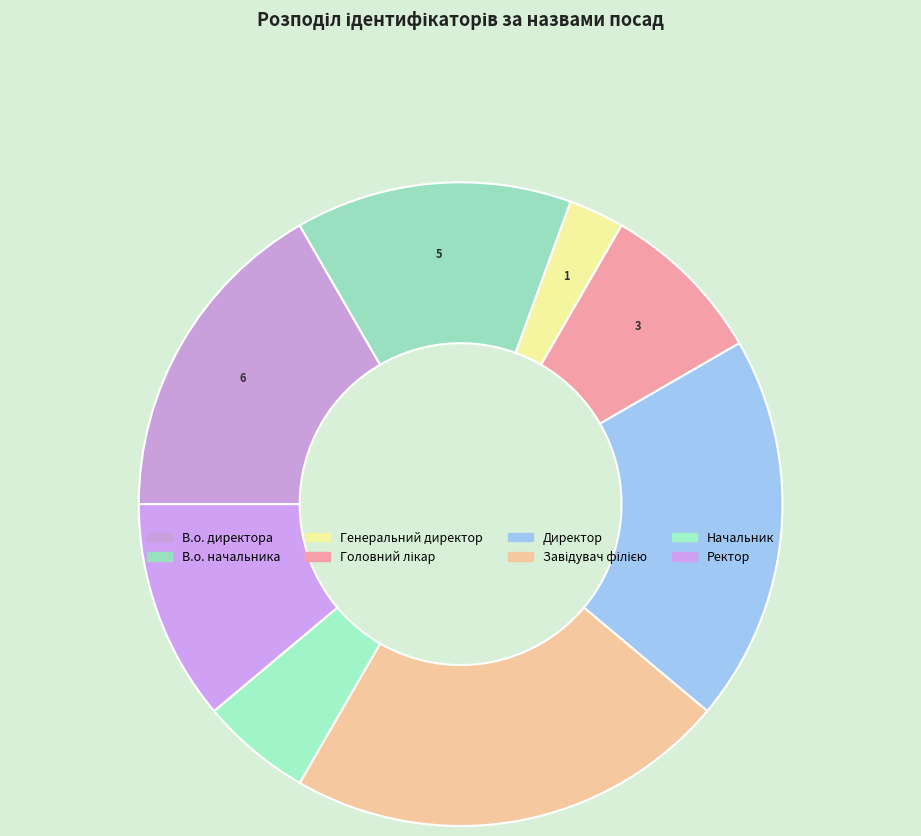

Do Генеральний директор and Начальник together represent more than half of the pie?

No